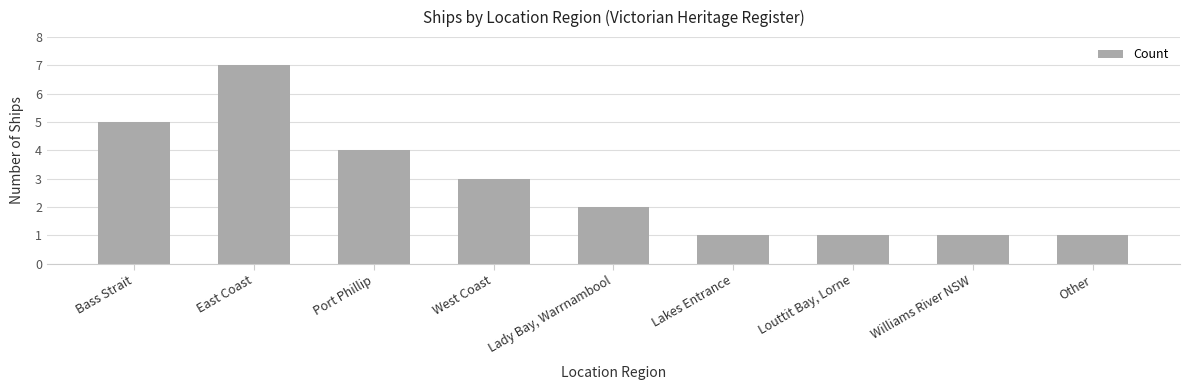

How many series are shown in this chart?

1